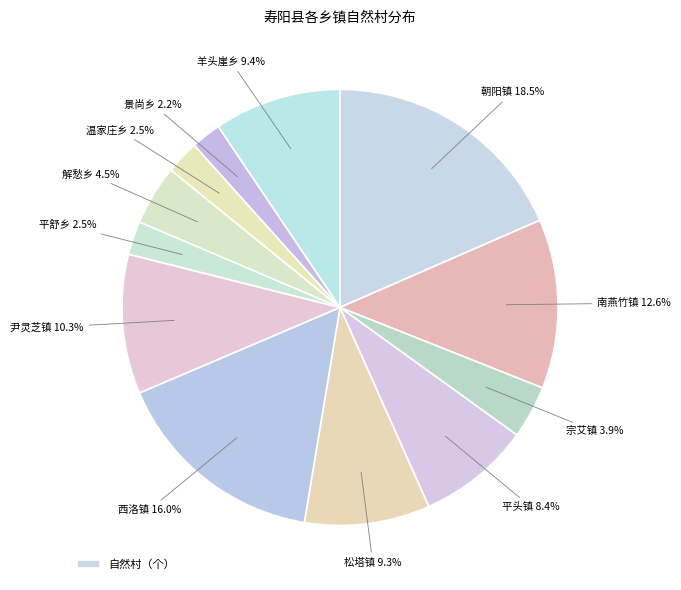

How many slices are in this pie chart?

12